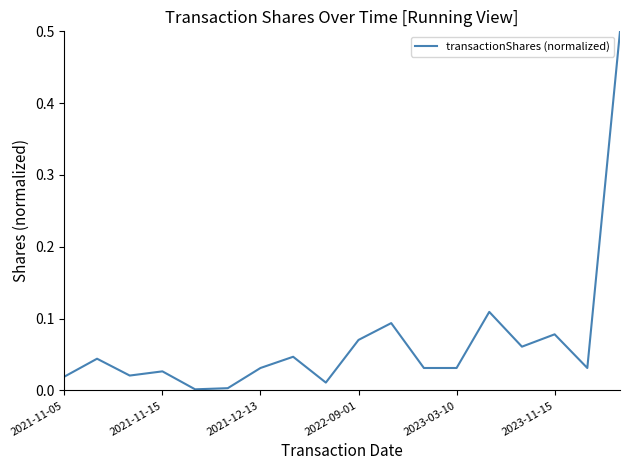

What is the maximum value shown in the chart?

0.5